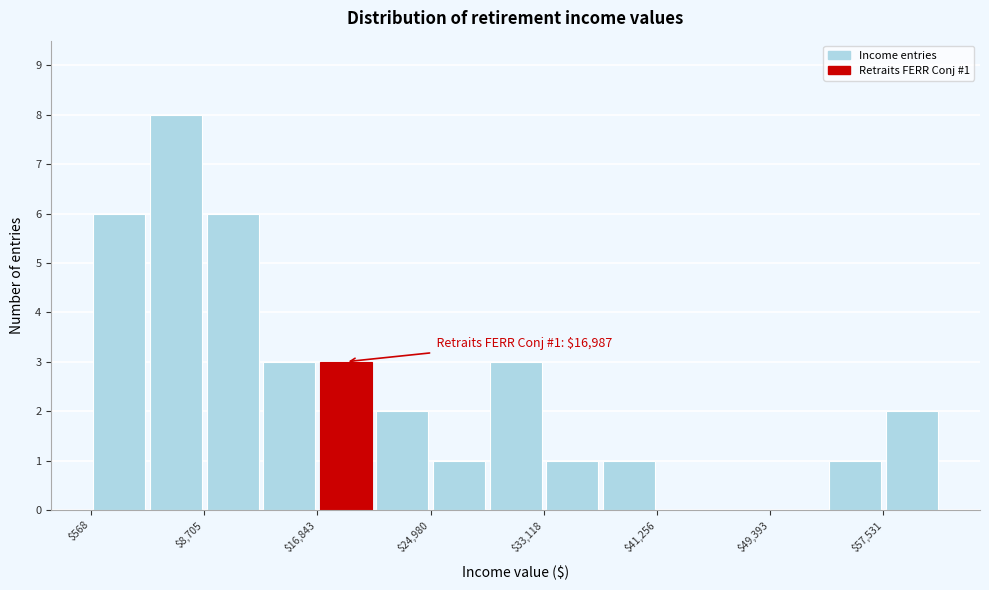

Which range on the x-axis has the tallest bar?

5000 to 9000